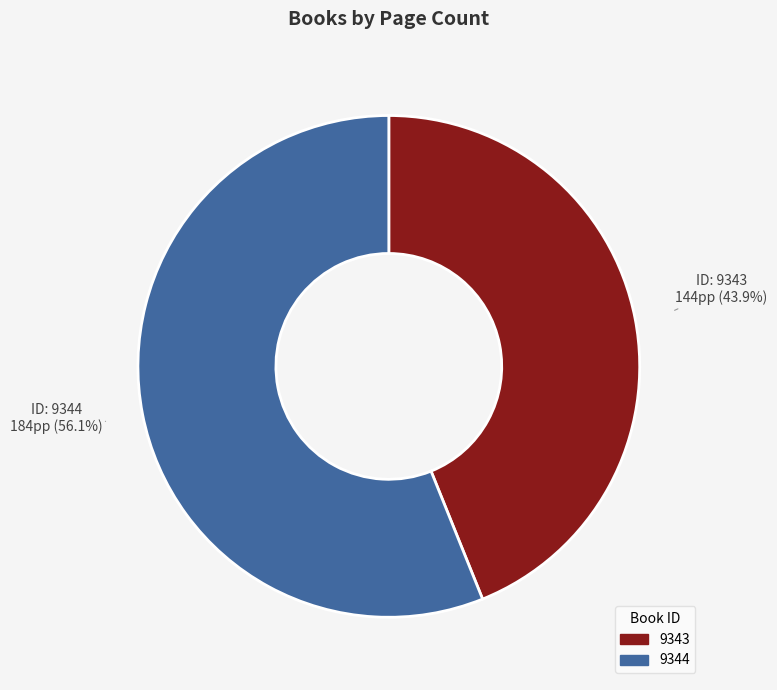

True or false: 9344 accounts for 49% of the total.

False